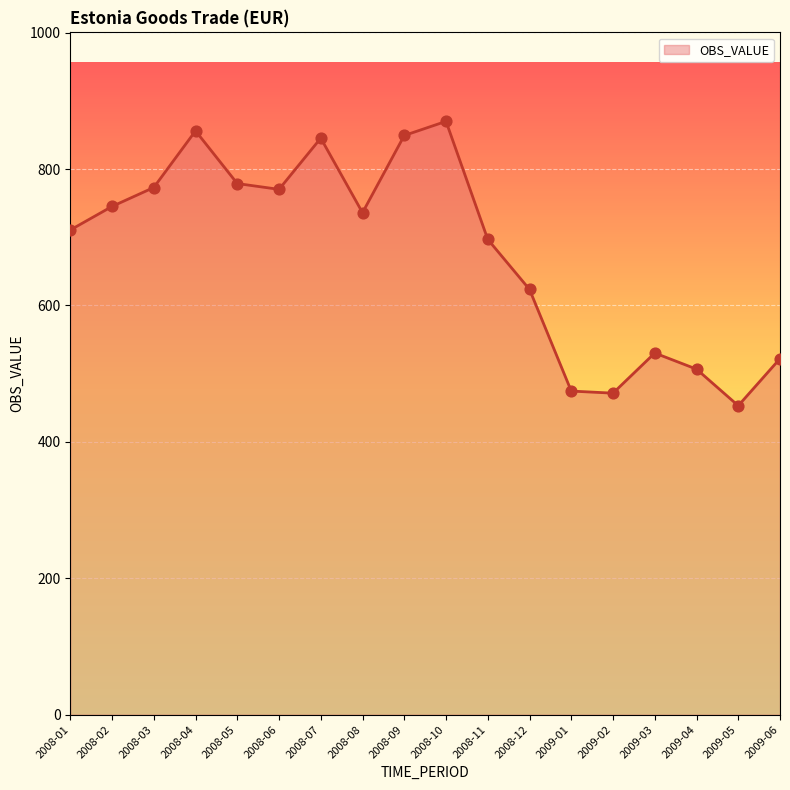

What is the ratio of the value at 2008-11 to the value at 2008-03?

0.9